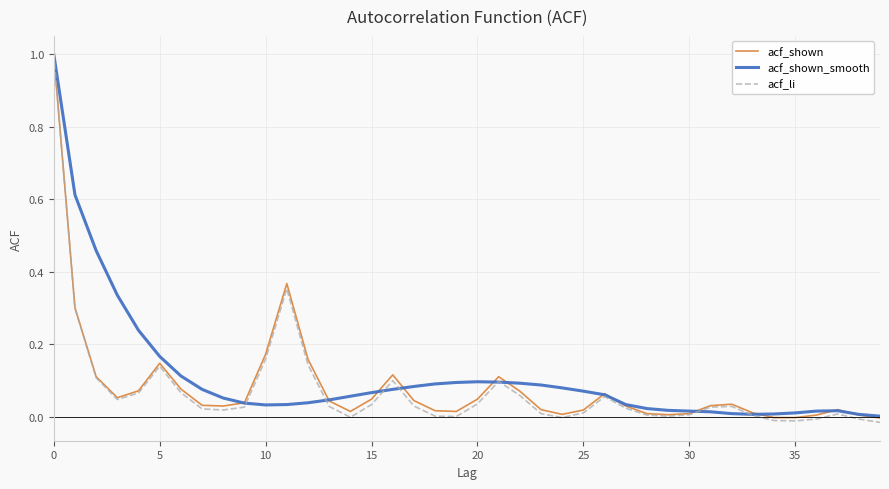

Which series has the largest range (max minus min)?

acf_li